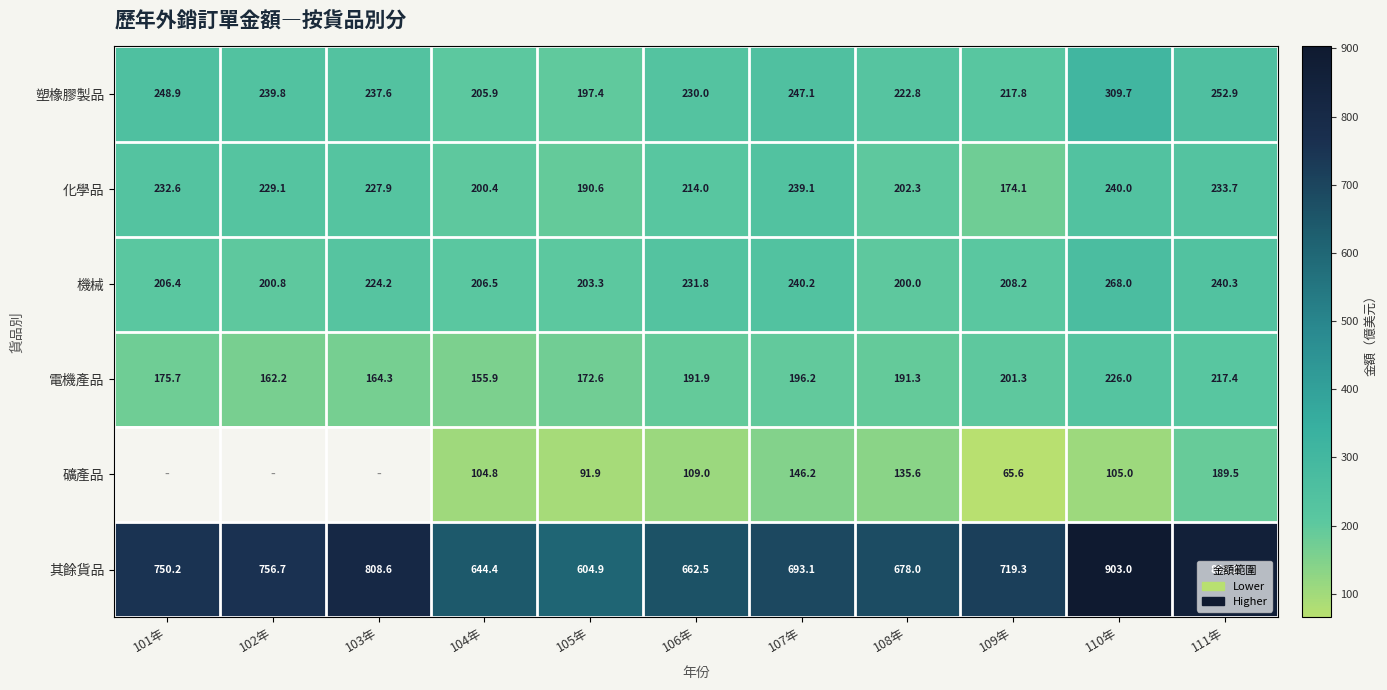

At 107年, list the series in order from smallest to largest.

礦產品, 電機產品, 化學品, 機械, 塑橡膠製品, 其餘貨品